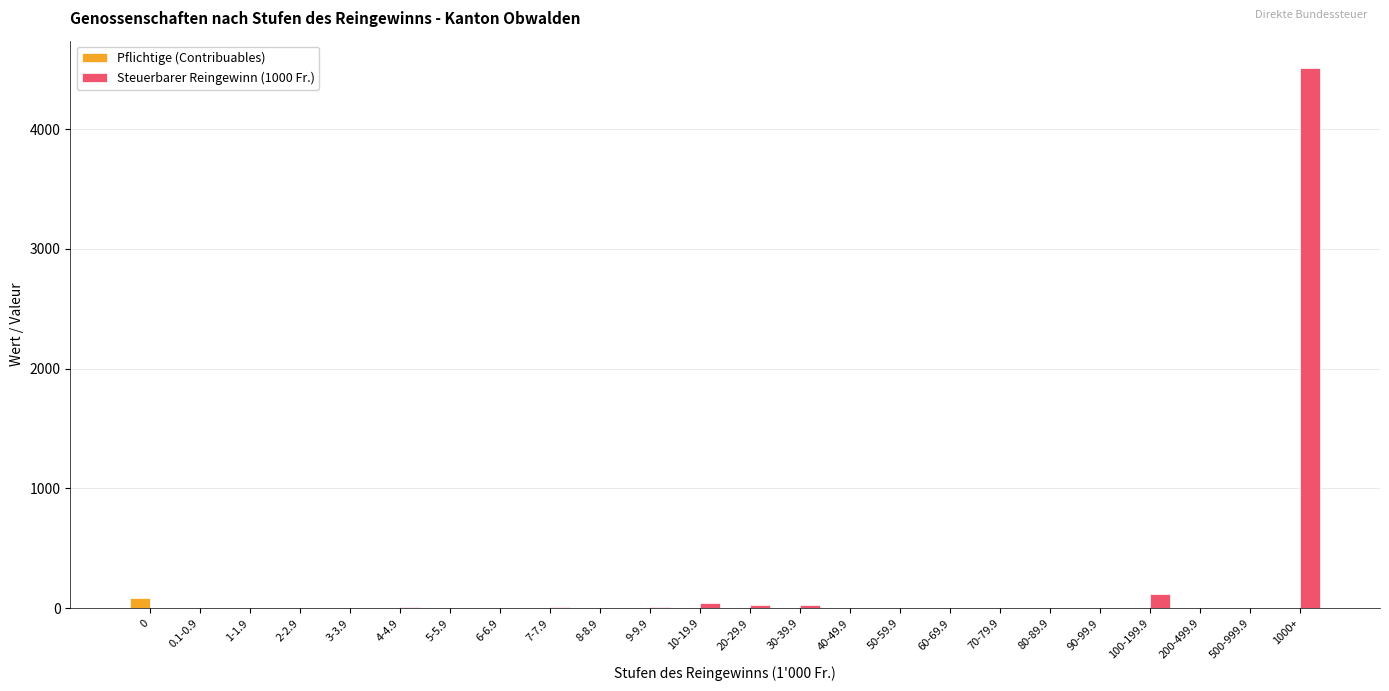

At which category is the sum across all series the highest?

1000+